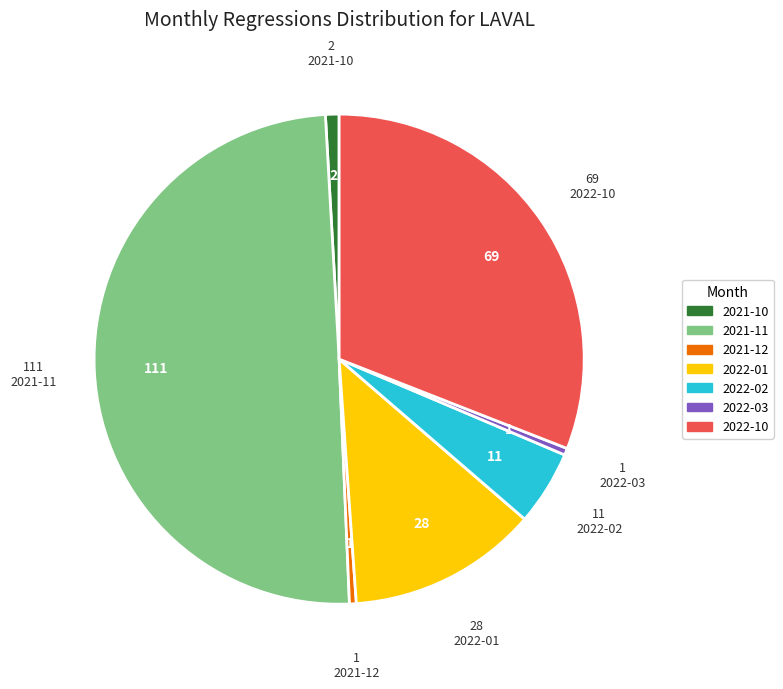

True or false: 2021-10 accounts for 13% of the total.

False